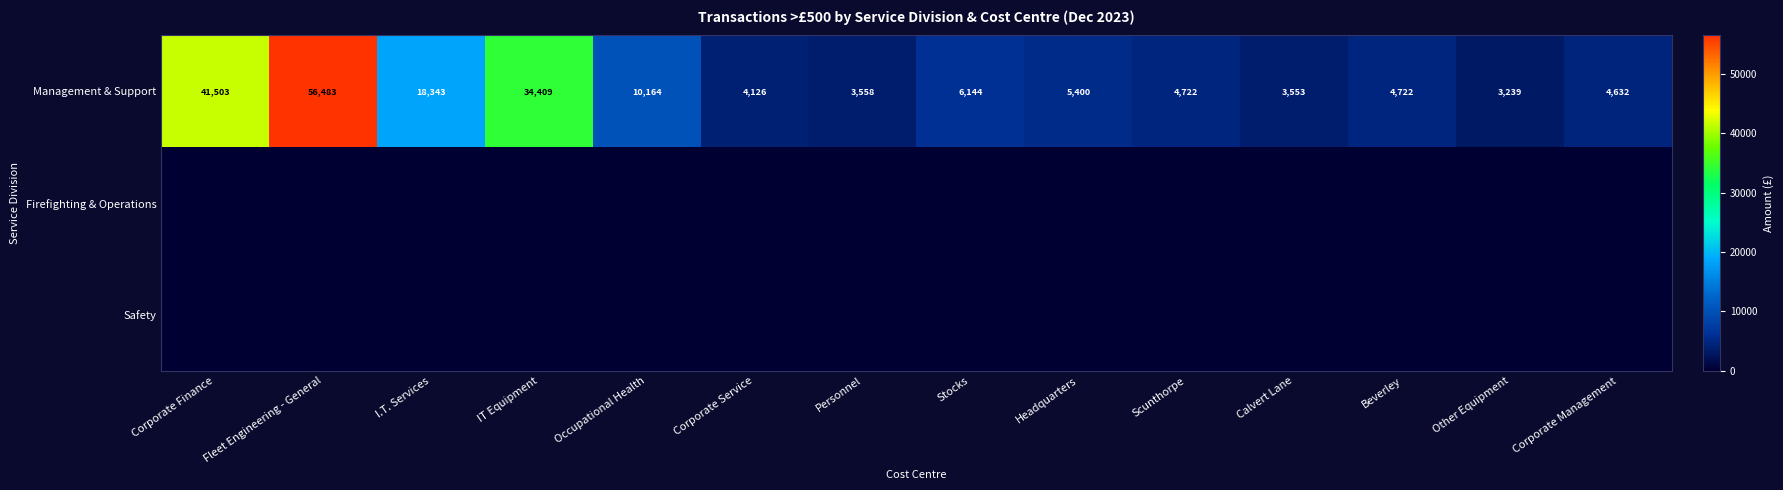

What is the sum of all Management & Support values?

200998